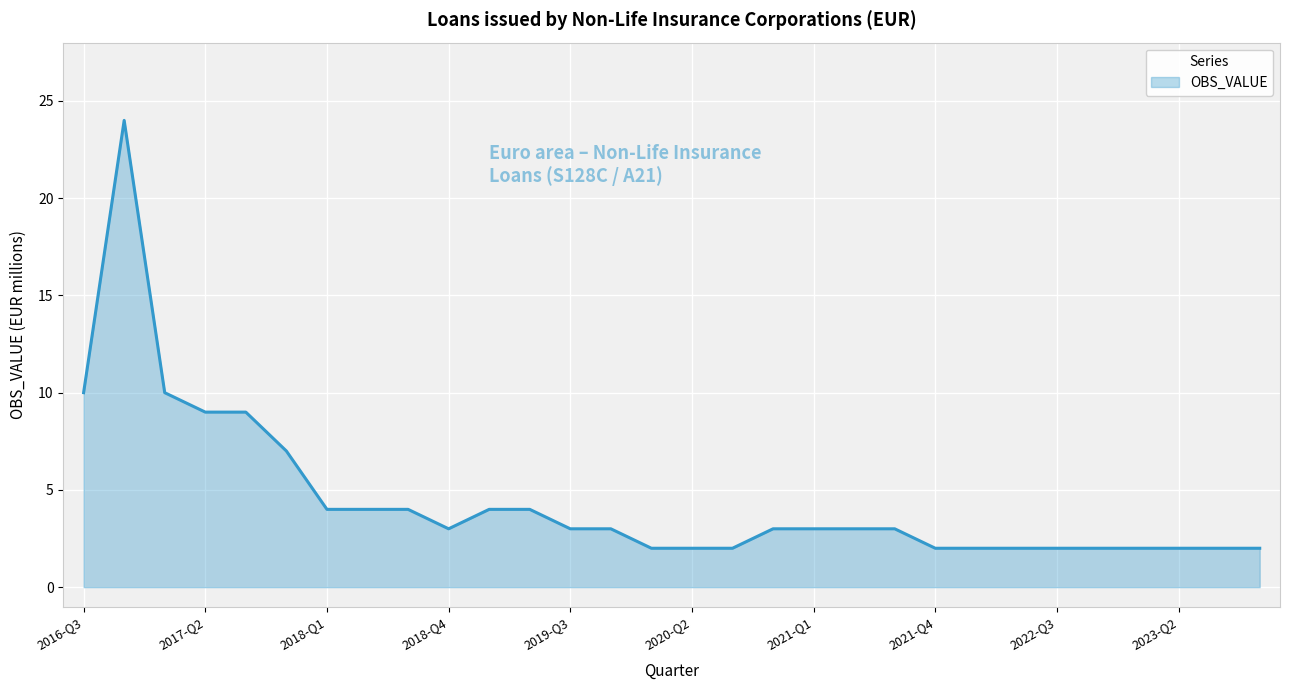

What is the maximum value shown in the chart?

24